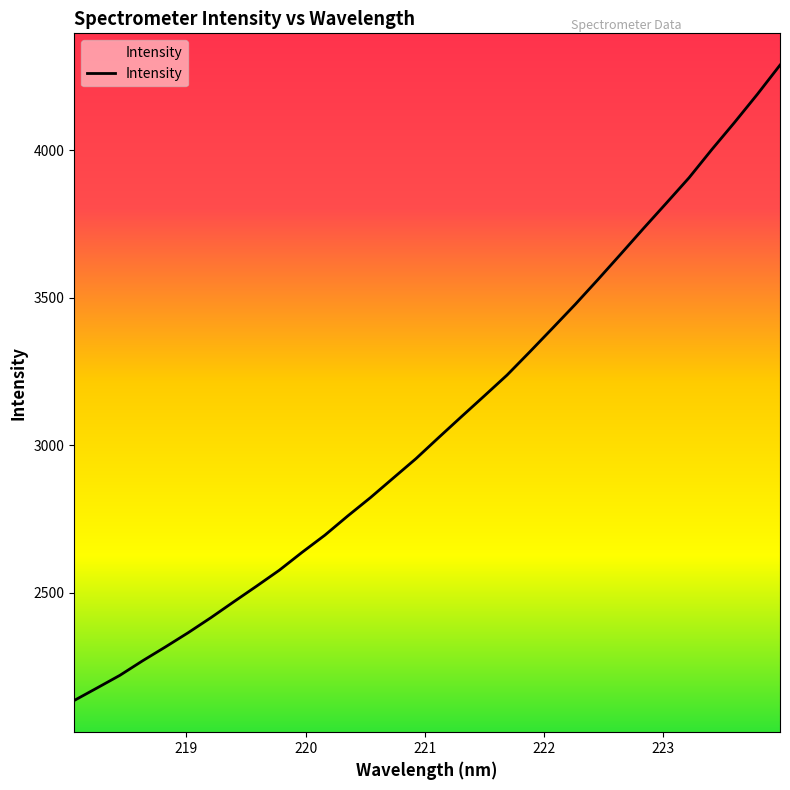

What is the greatest value displayed?

4288.8